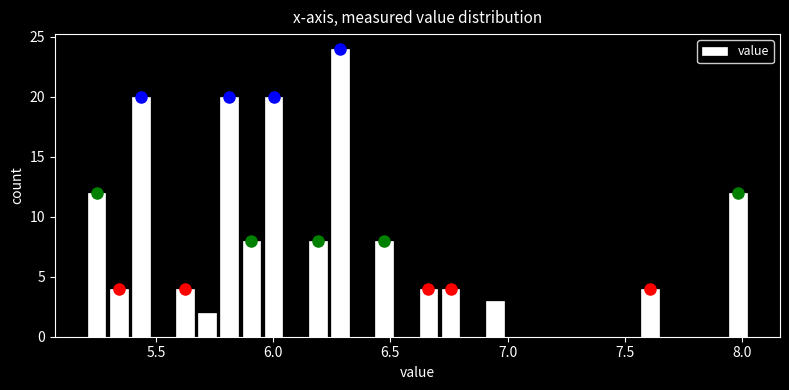

Around what value on the x-axis is the tallest bar? Give the approximate position of its centre, as read against the axis.

6.30